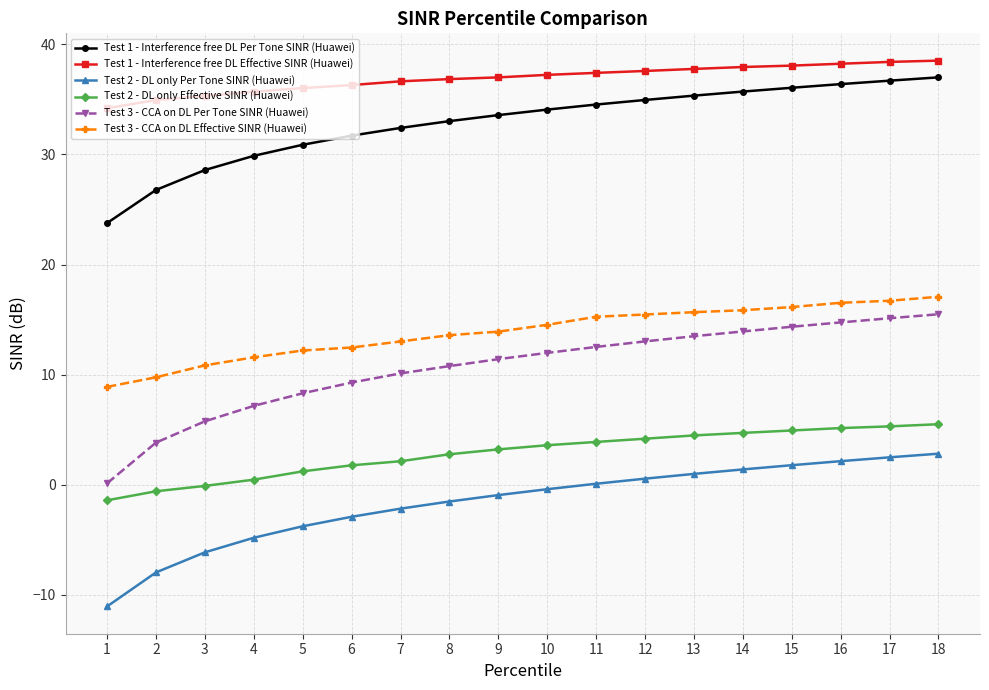

Which series has the widest spread of values?

Test 3 - CCA on DL Per Tone SINR (Huawei)